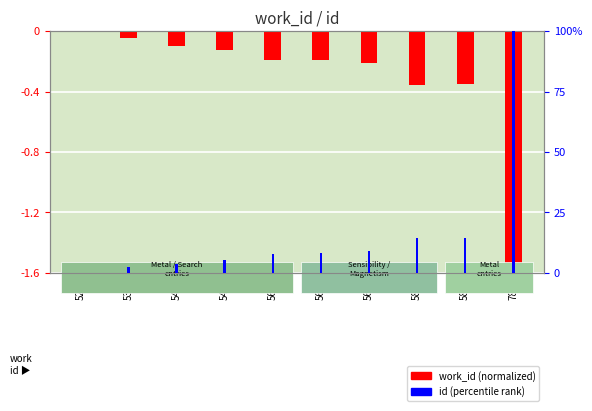

How many values in the id (percentile rank) series are below 8?

5